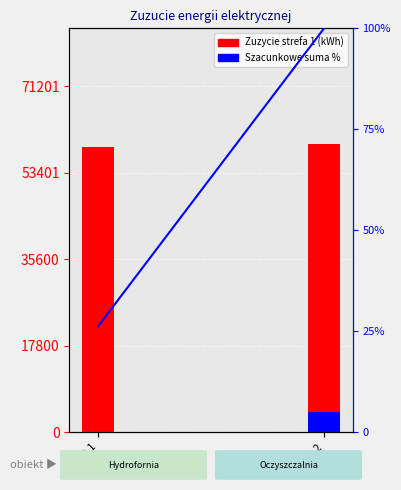

List the series in order of their peak value, lowest first.

Zuzycie strefa 2 2018 (kWh), Zuzycie strefa 1 2019 (kWh)